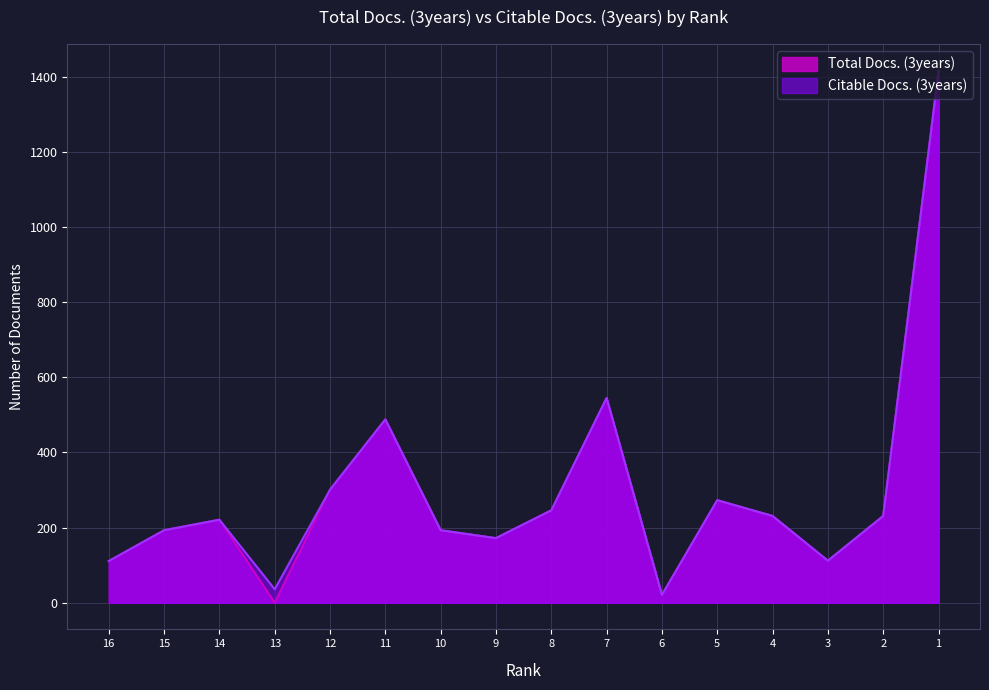

Which category has the lowest value in the Citable Docs. (3years) series?

6